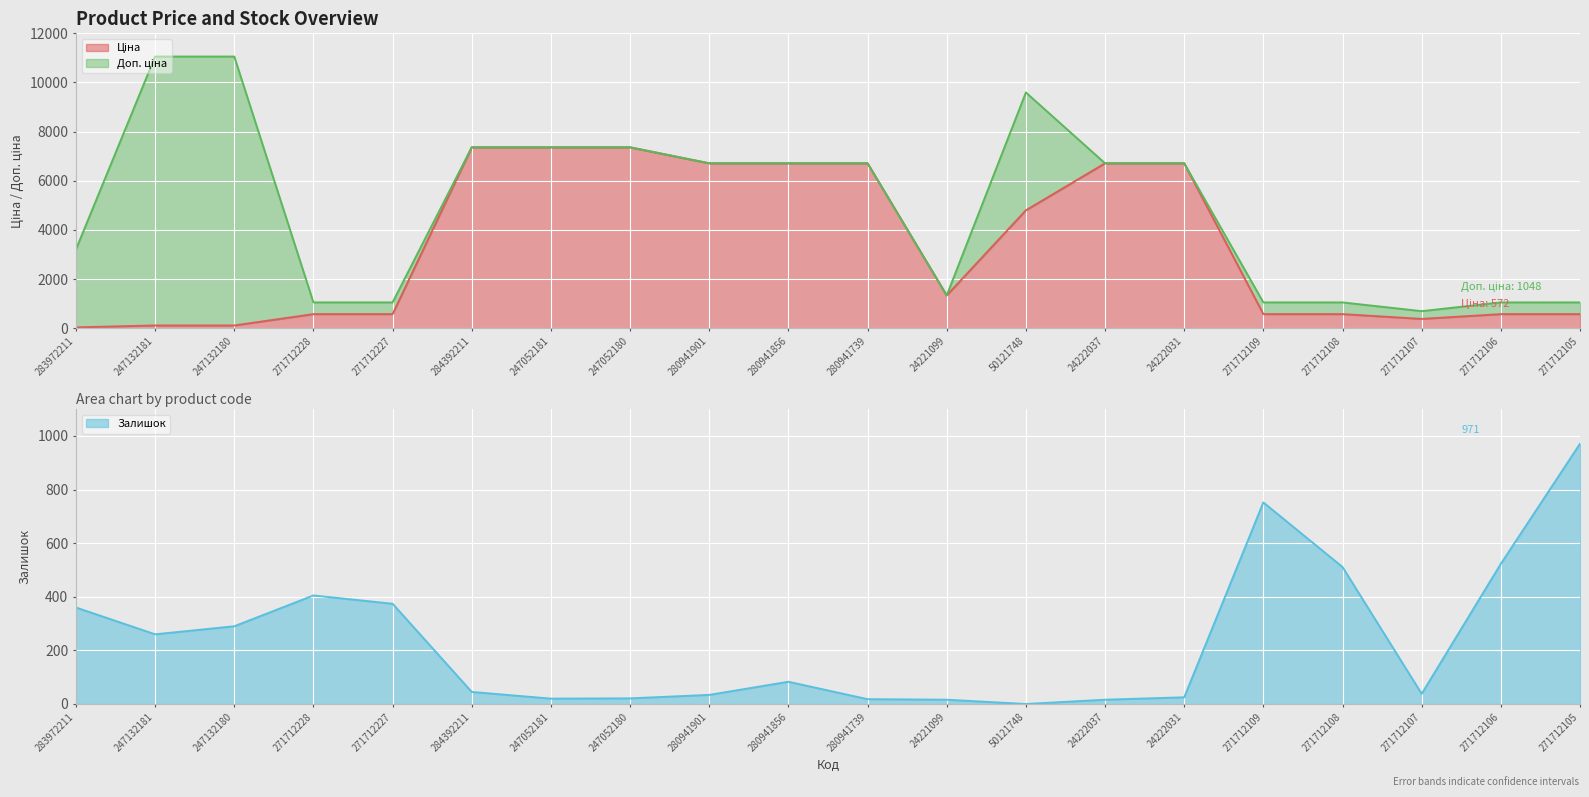

What is the label of the 4th point from the left?

271712228